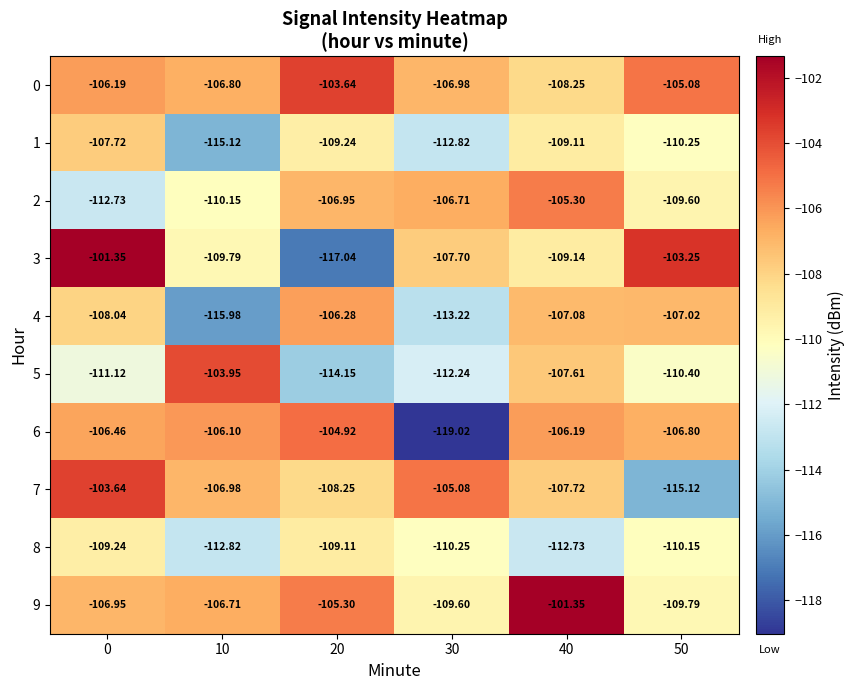

Is the value of 2 at 10 greater than the value of 8 at 30?

Yes